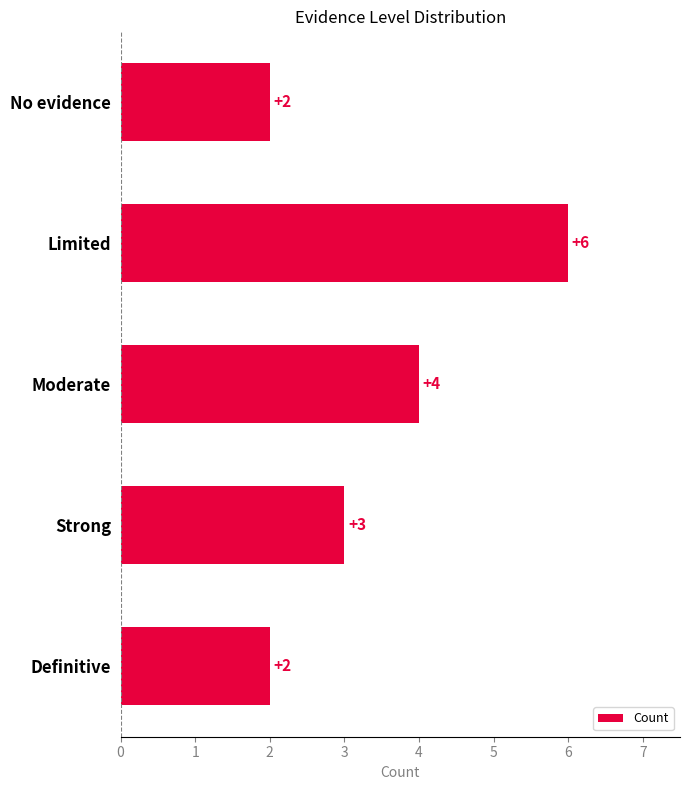

What is the value of the 4th bar from the top?

3